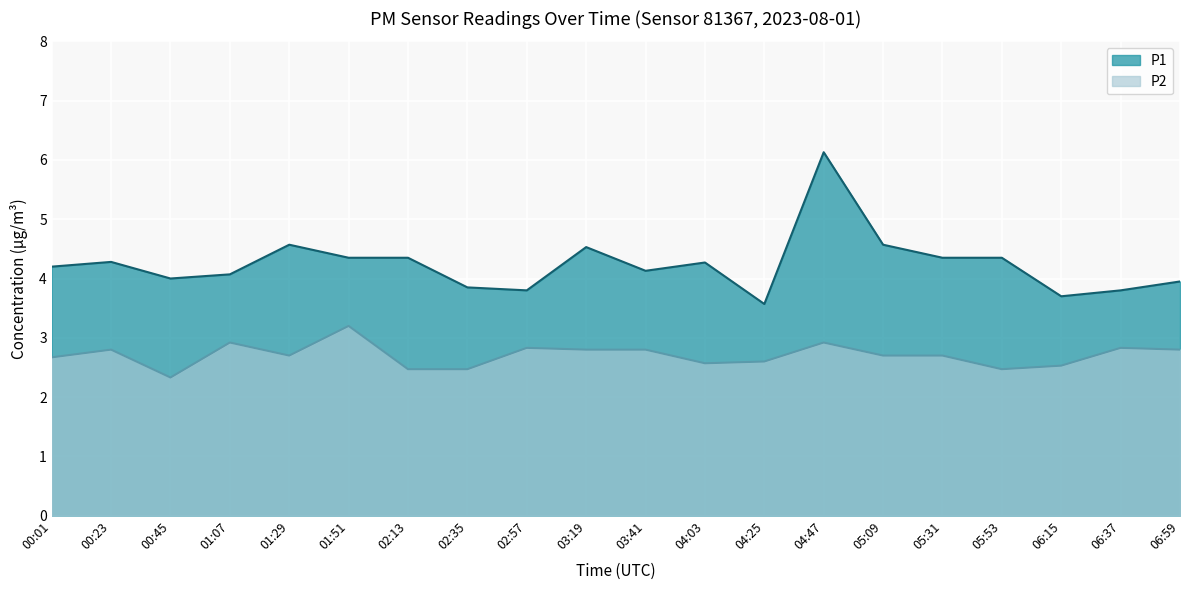

Where is the first local minimum for P2?

00:45